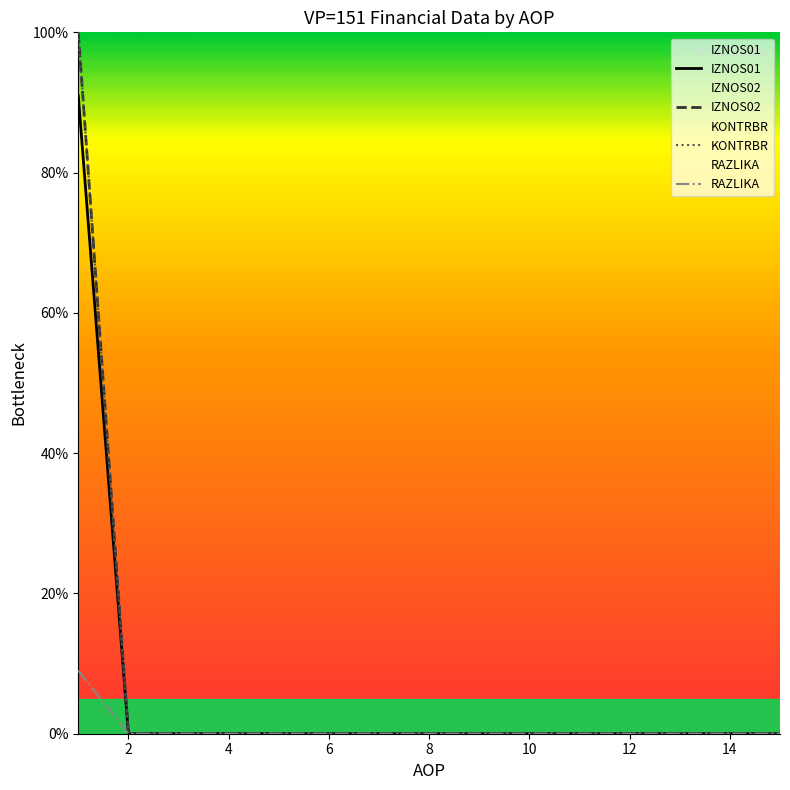

The value of IZNOS01 at 6 is 0.0. True or false?

True